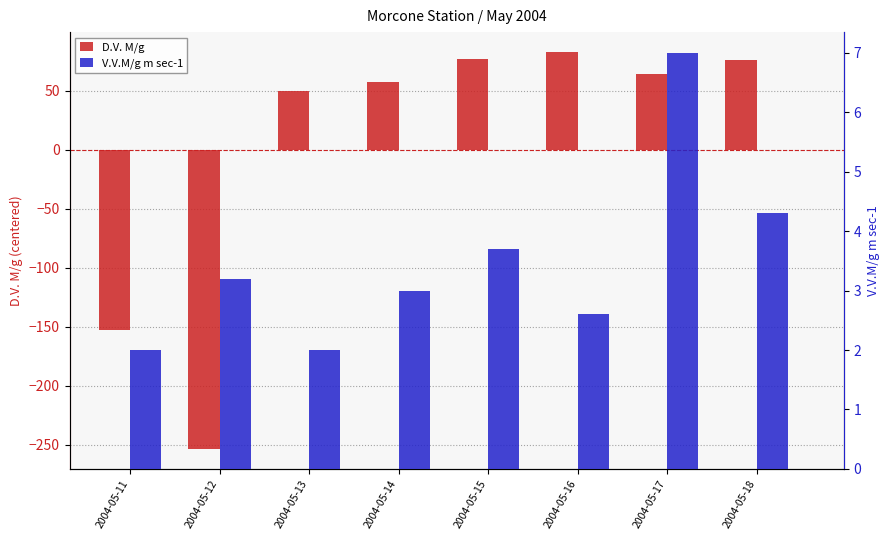

Reading left to right, what are all the values shown in this chart?

D.V. M/g: -152.4	-253.4	49.6	57.6	76.6	82.6	63.6	75.6
V.V.M/g m sec-1: 2.0	3.2	2.0	3.0	3.7	2.6	7.0	4.3